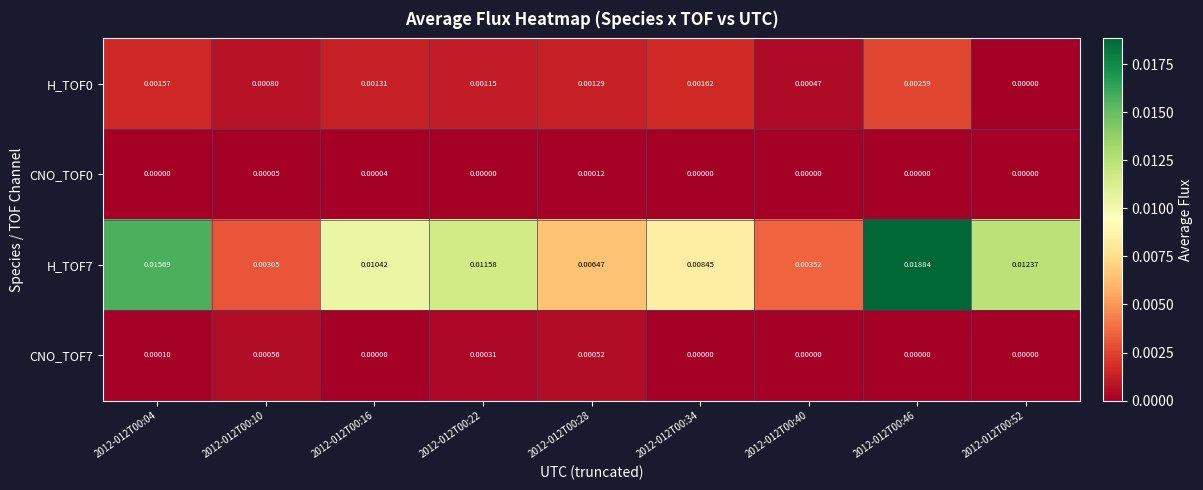

Is the value of CNO_TOF7 at 2012-012T00:34 greater than the value of H_TOF7 at 2012-012T00:28?

No